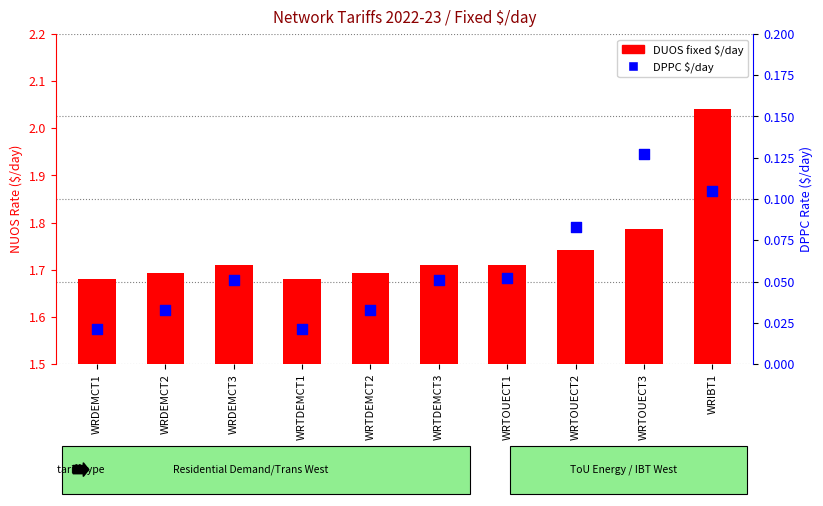

Which series has the largest Y range (max minus min)?

DUOS (Fixed $/day)